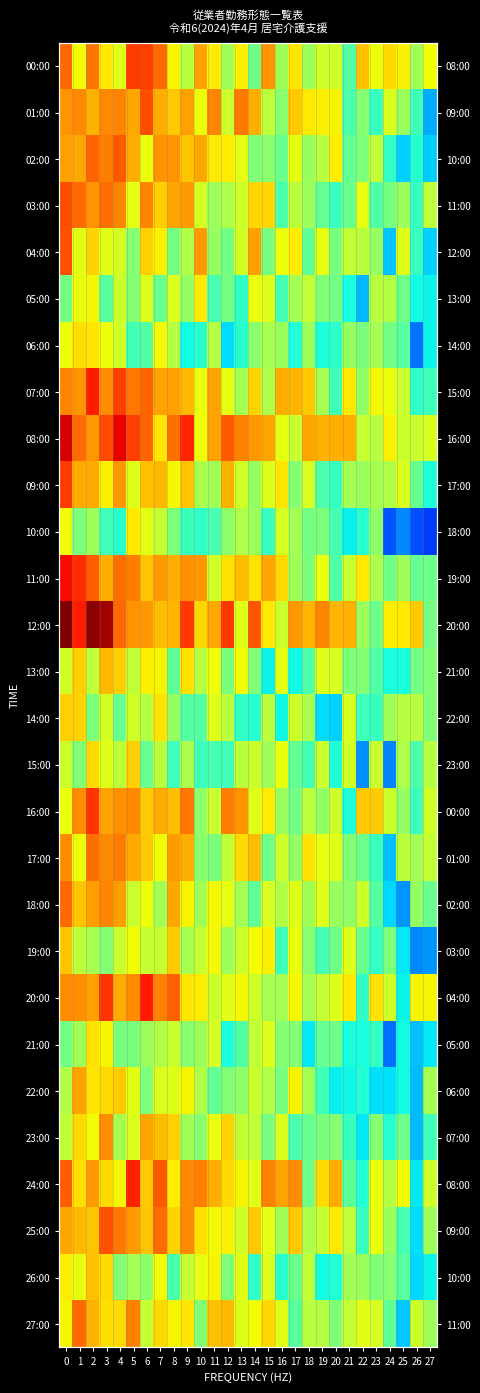

Between 5 and 22, which is larger?

5